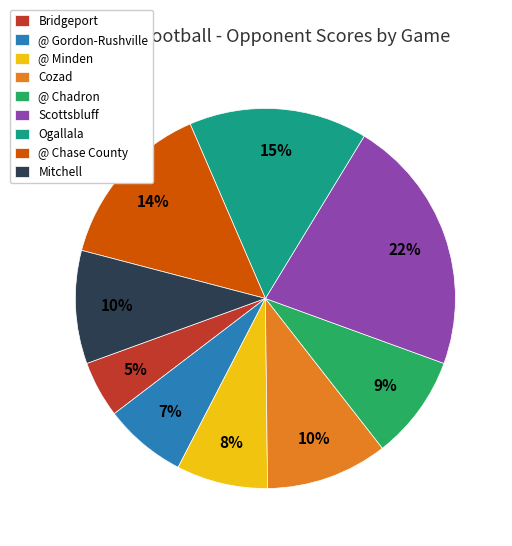

Is the sum of Bridgeport and Ogallala greater than half?

No